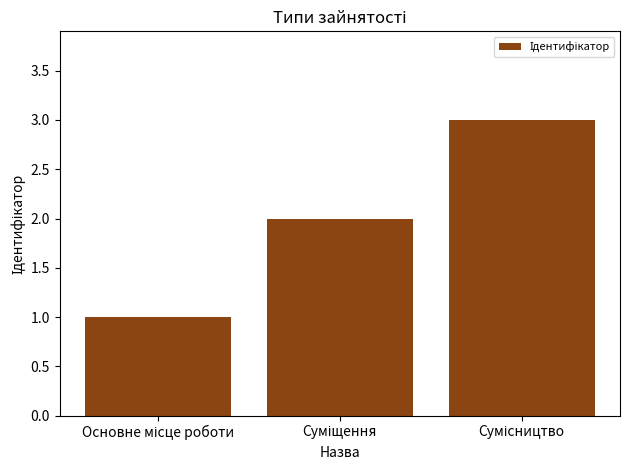

What is the maximum value shown in the chart?

3